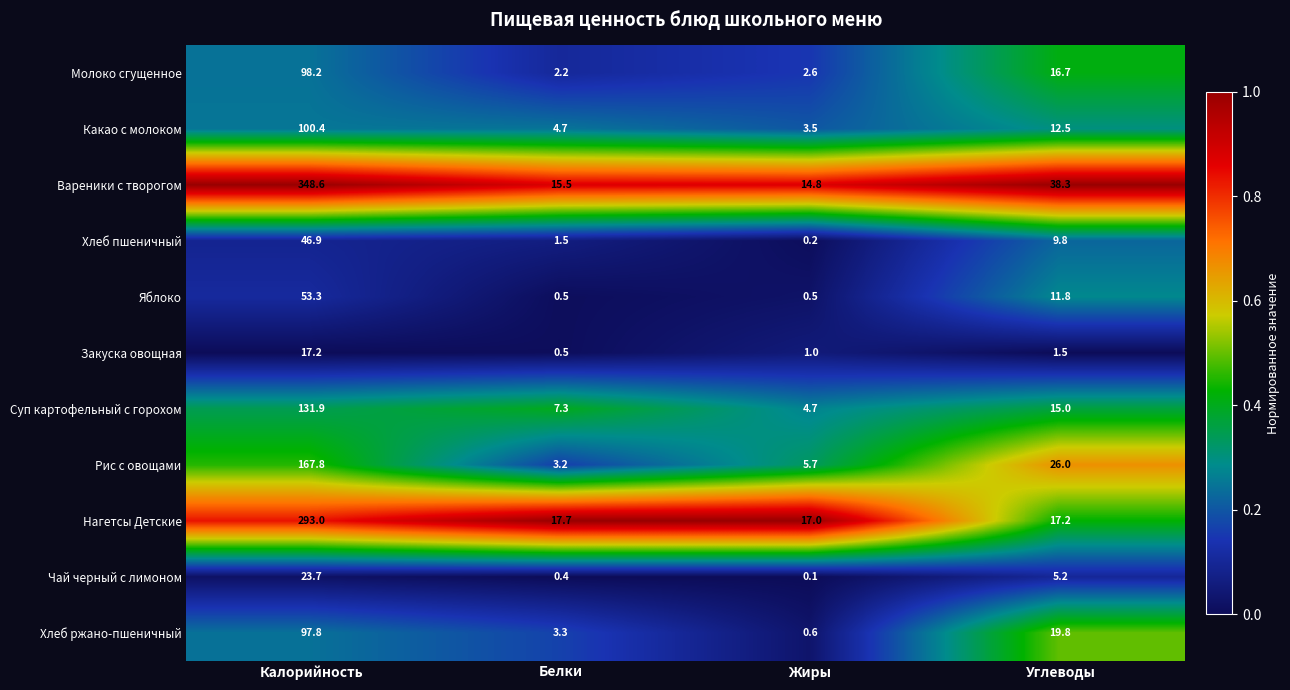

Which series has the largest range (max minus min)?

Вареники с творогом